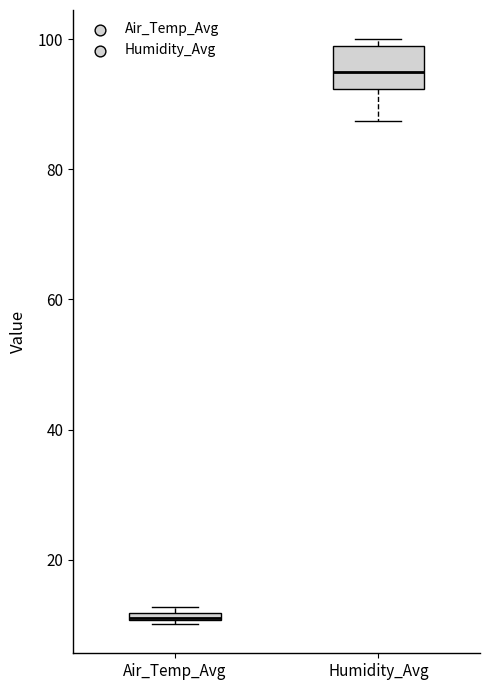

Which box's median line is the highest?

Humidity_Avg